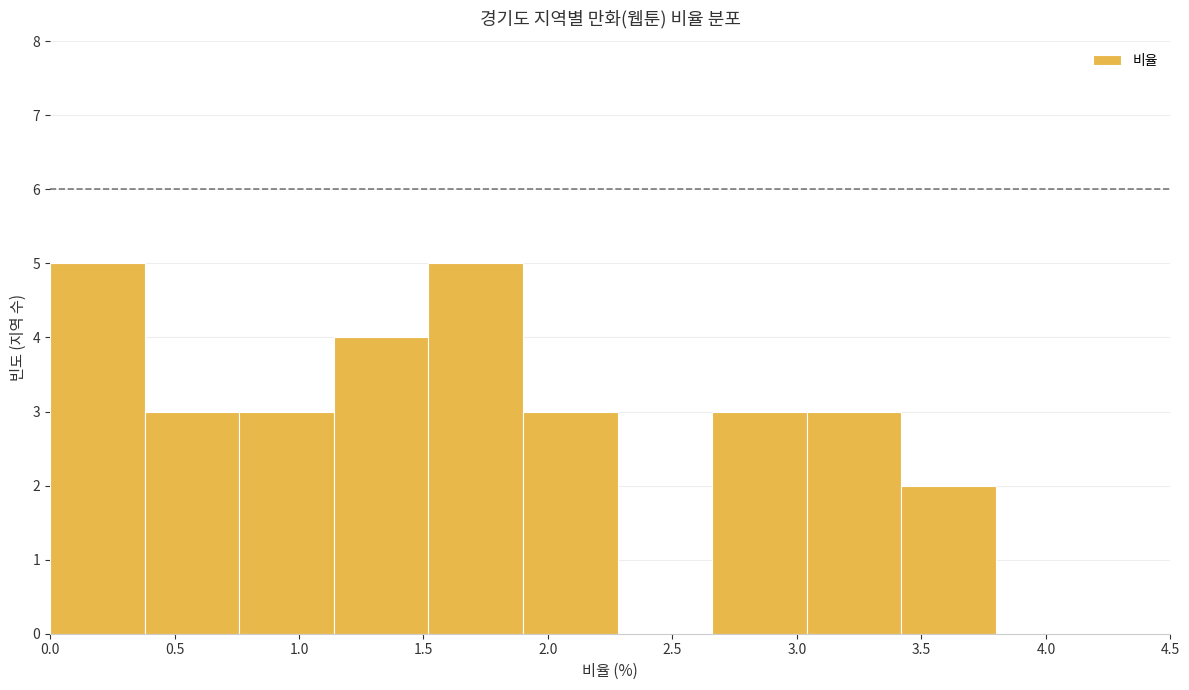

What is the height of the bar covering 0.38 to 0.76 on the x-axis? Neither the bar edges nor the heights are printed on the chart, so give them approximately, as read against the axes.

3